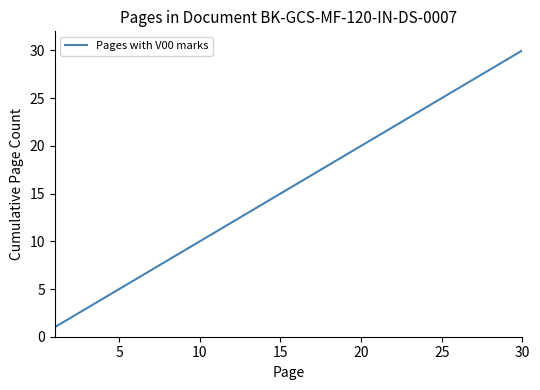

Reading left to right, transcribe all the data shown in this chart.

1	2	3	4	5	6	7	8	9	10	11	12	13	14	15	16	17	18	19	20	21	22	23	24	25	26	27	28	29	30